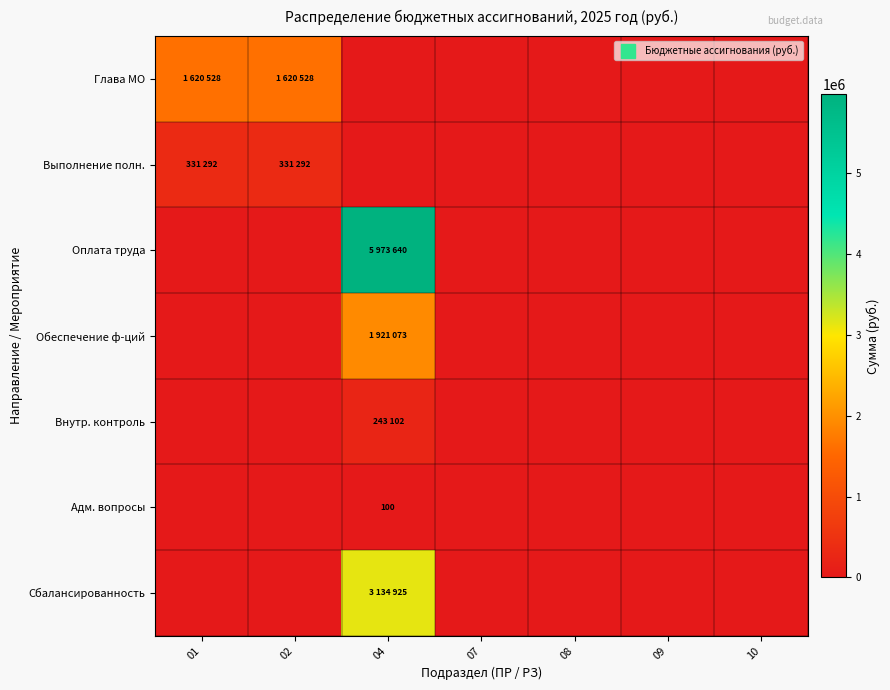

Which has a higher value, 08 or 07?

08